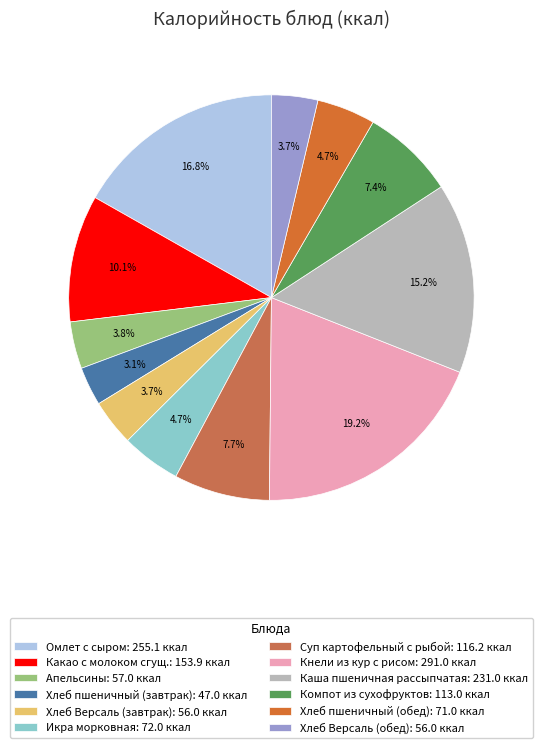

What is the change in value from Апельсины to Каша пшеничная рассыпчатая?

+174.0